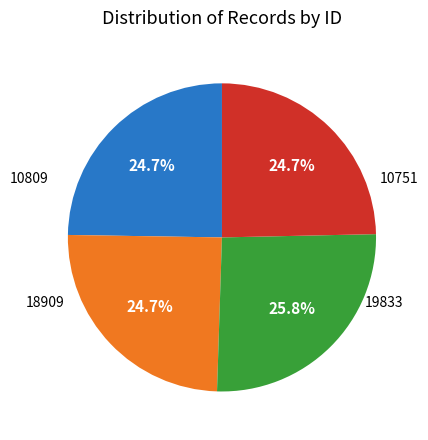

Is there any slice that represents more than half of the pie?

No